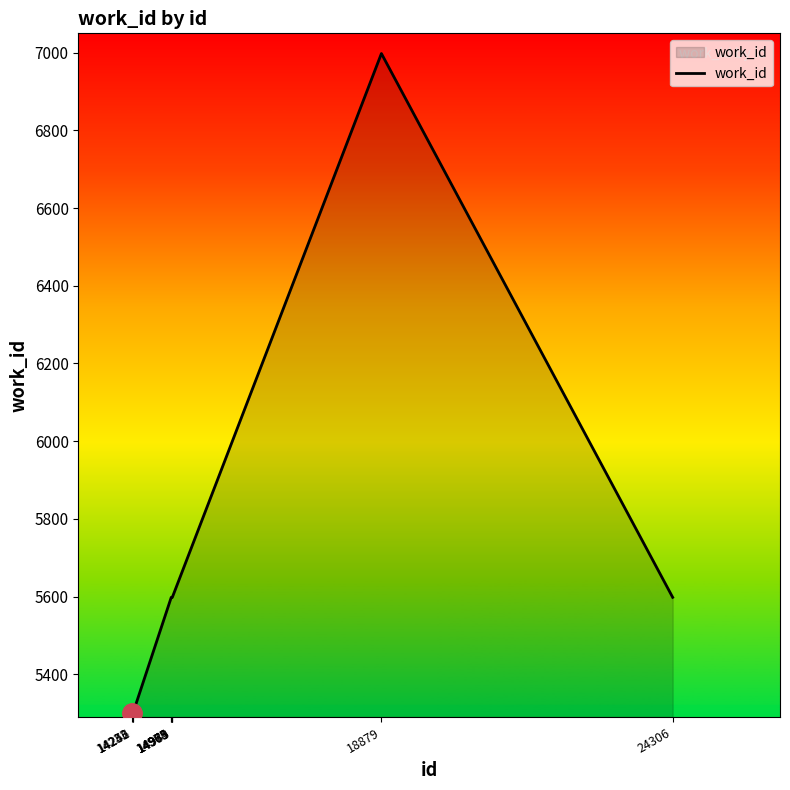

Does the chart display data point markers on the line(s)?

No